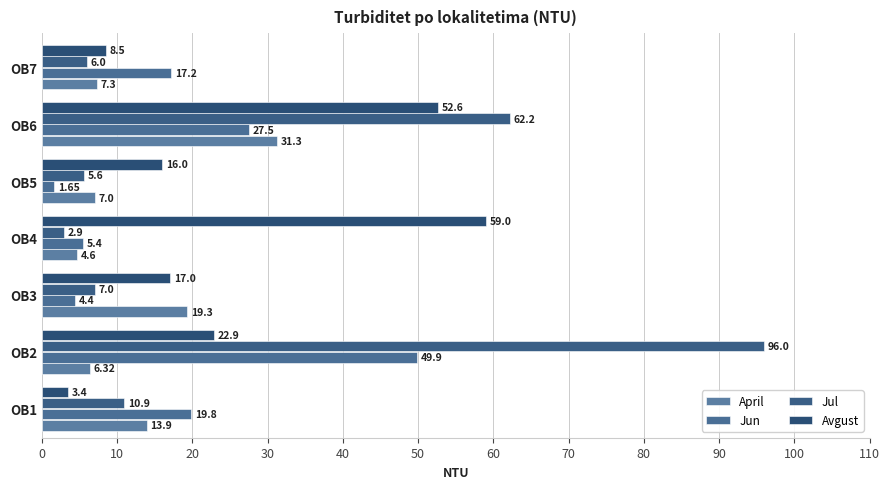

Which series has the largest total across all categories?

Jul